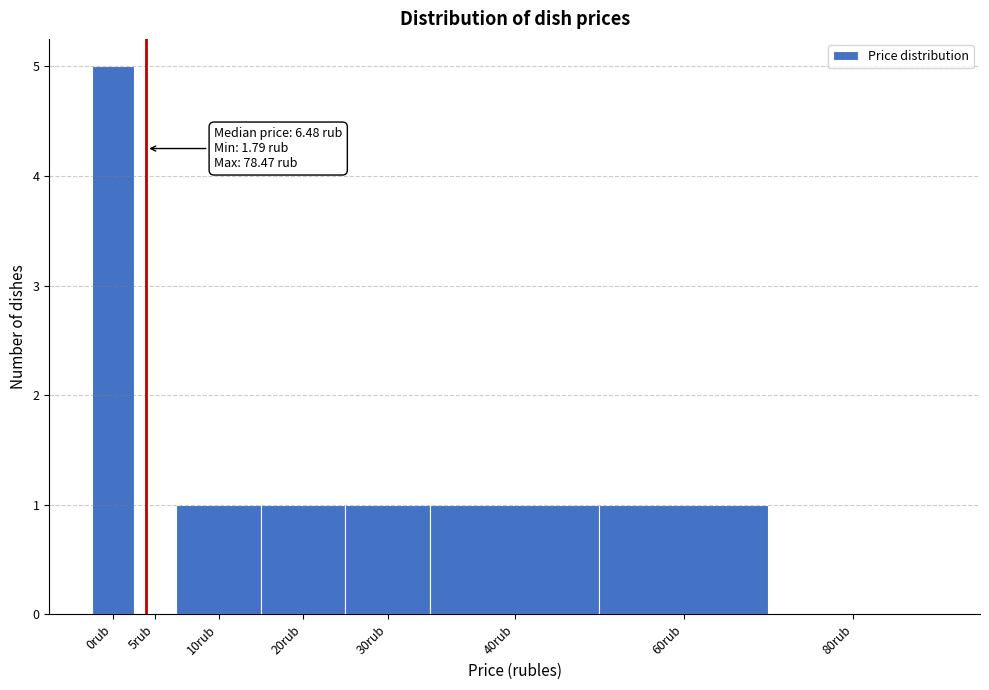

Reading left to right, extract all data points from this chart.

0rub=5	5rub=0	10rub=1	20rub=1	30rub=1	40rub=1	60rub=1	80rub=0